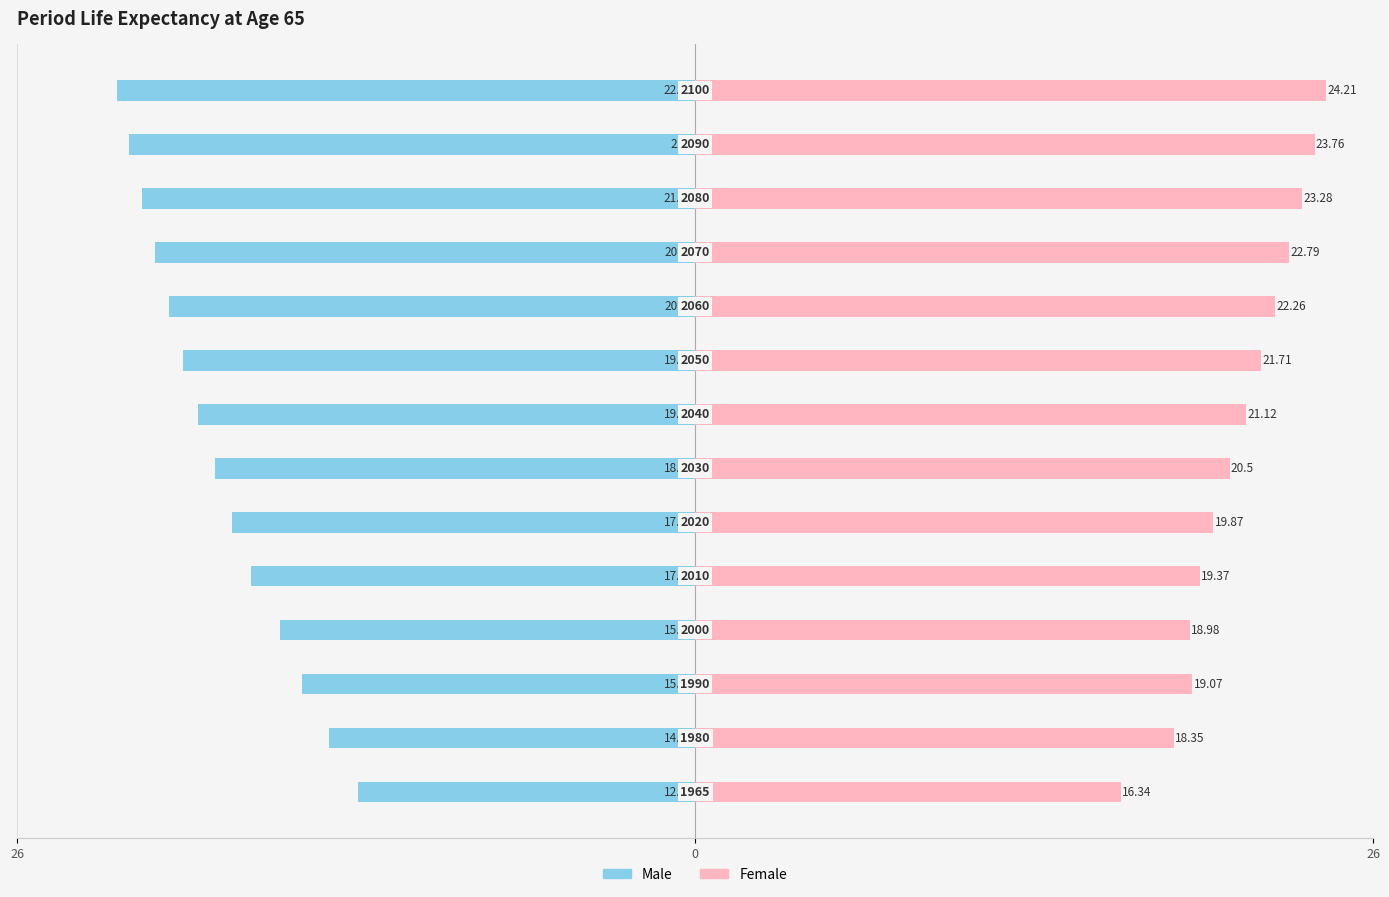

What is the sum of all Male values?

-255.8